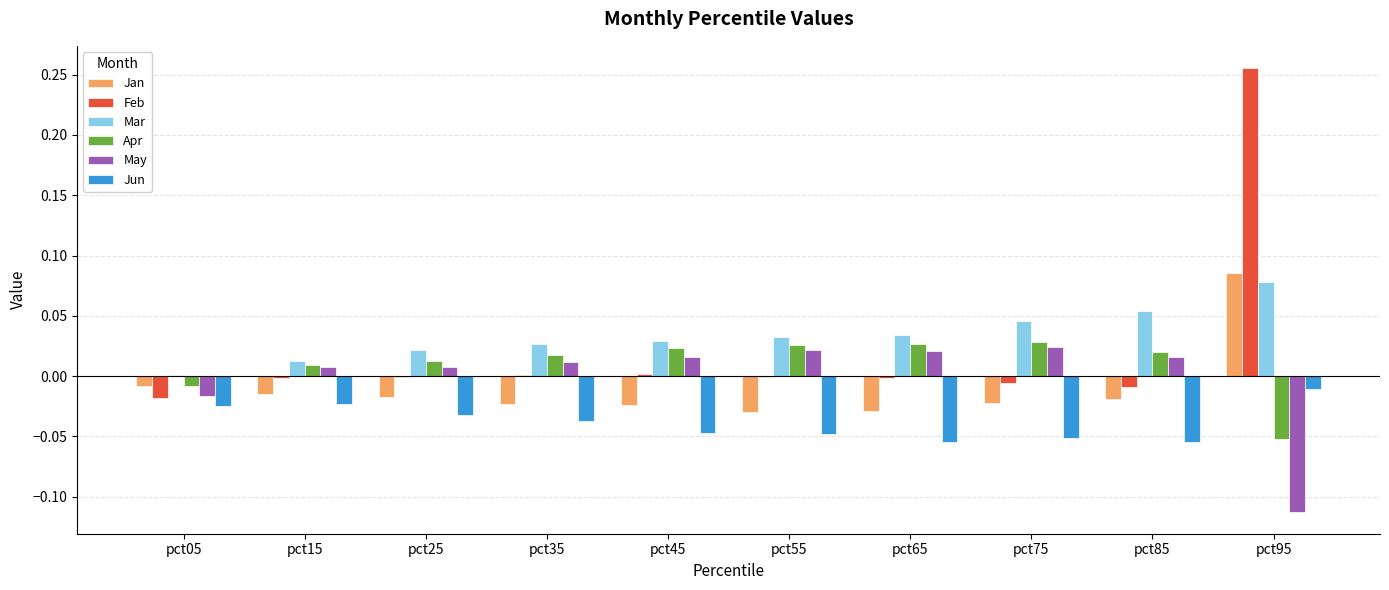

How many groups of bars are there?

10